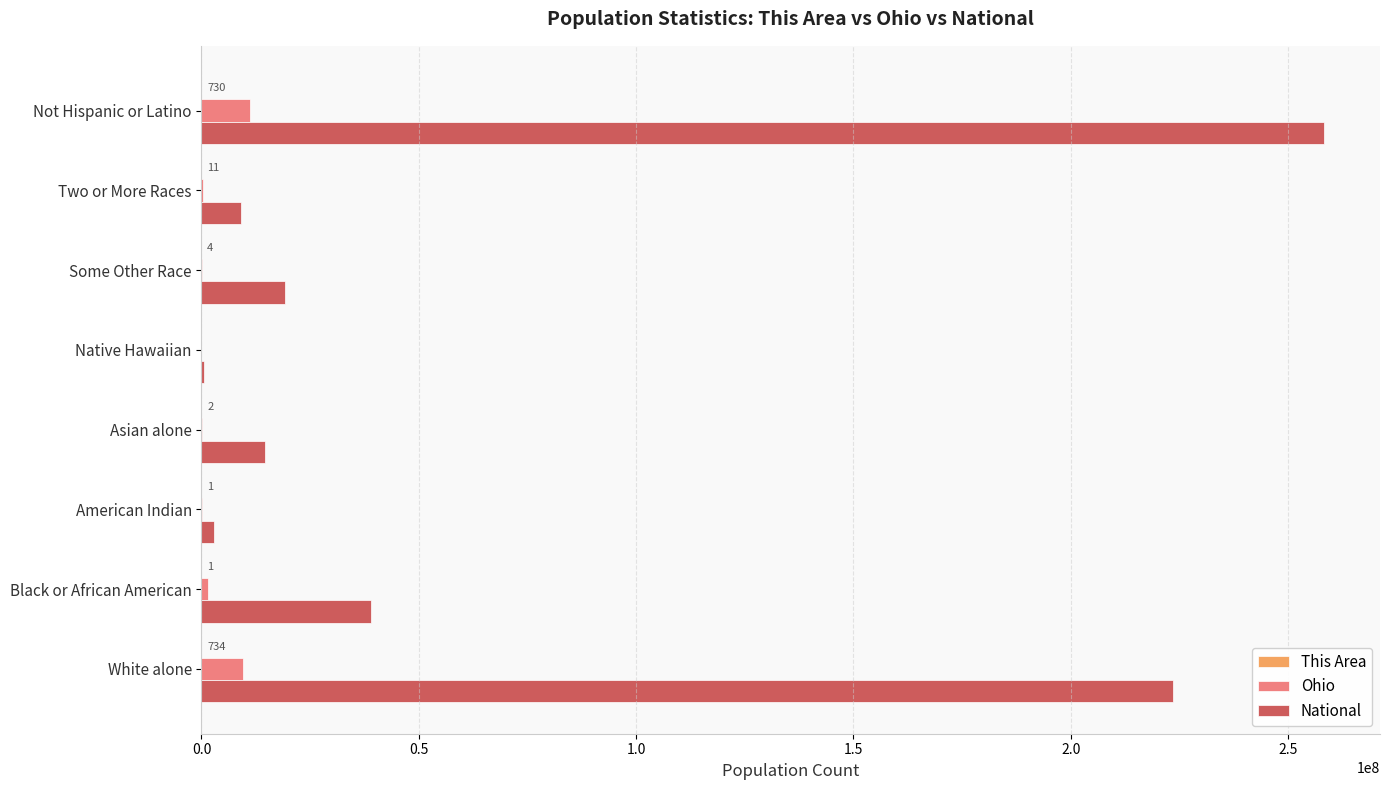

What is the maximum value shown in the chart?

258267944